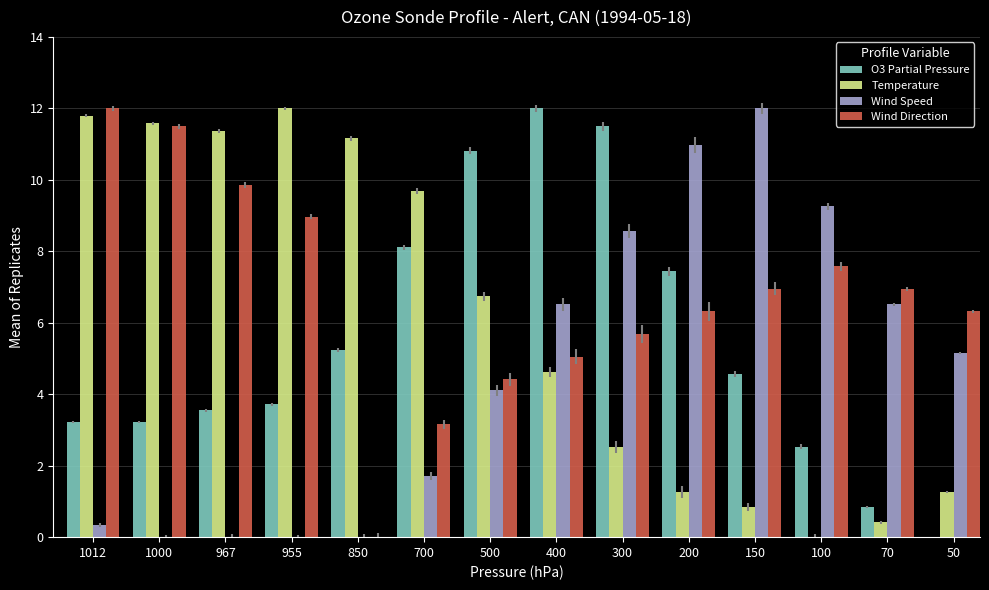

What is the average value of the Temperature series?

6.1